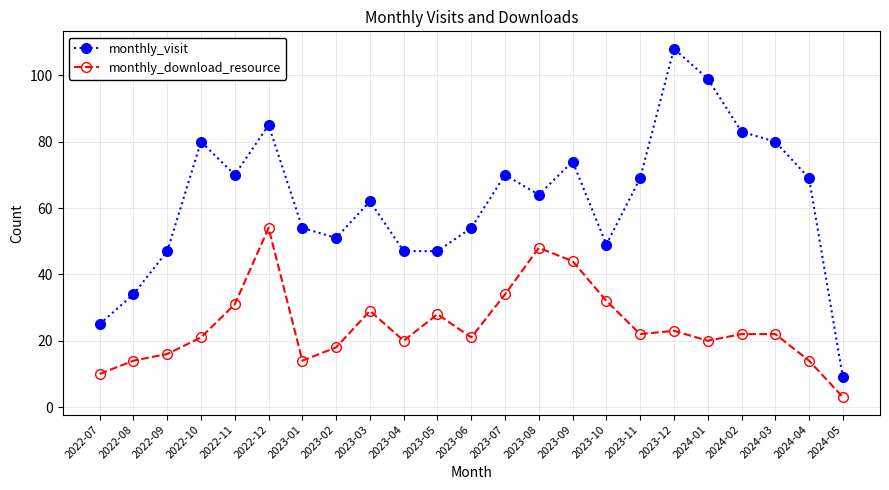

How many values in the monthly_download_resource series are below 22?

11